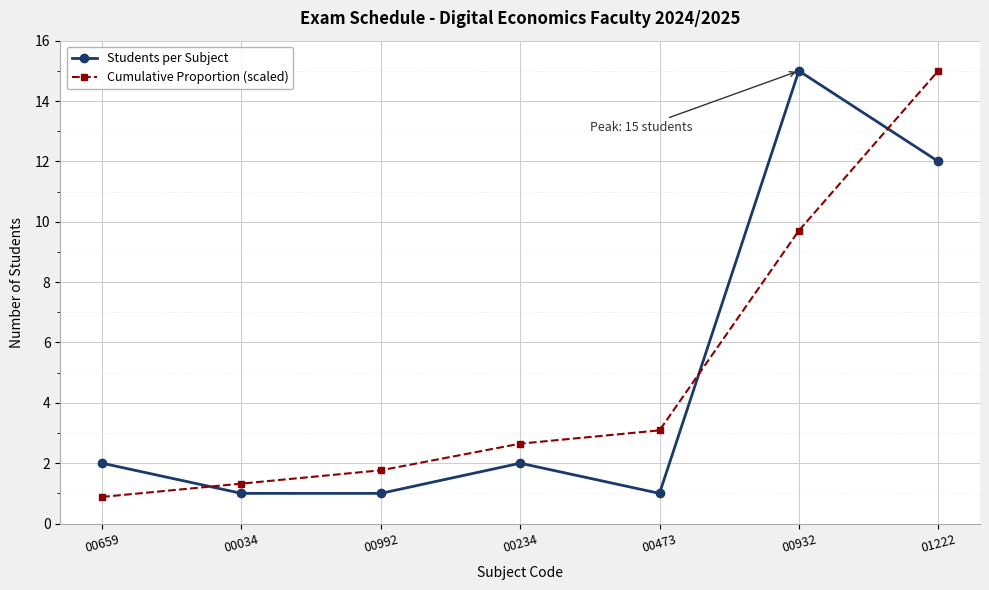

Between which two adjacent categories do Students per Subject and Cumulative Proportion (scaled) first intersect?

00659 and 00034